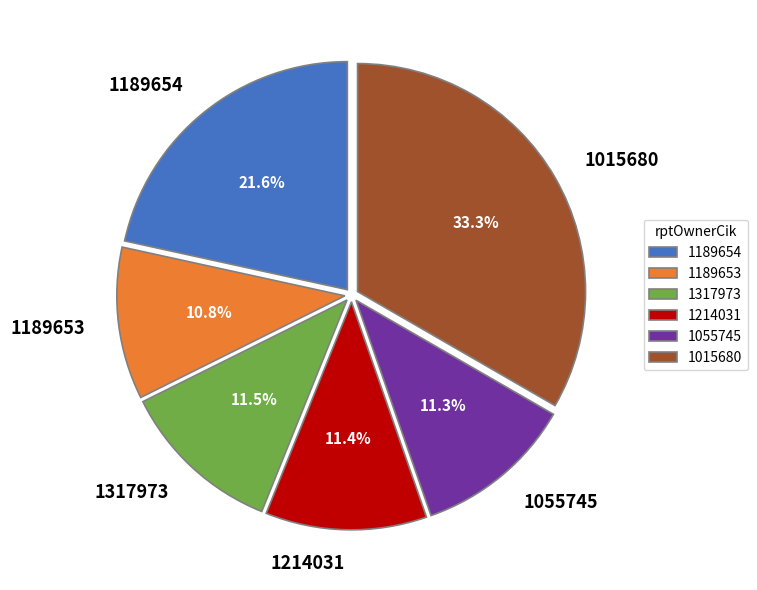

To the nearest percent, what portion does 1189653 represent?

11%